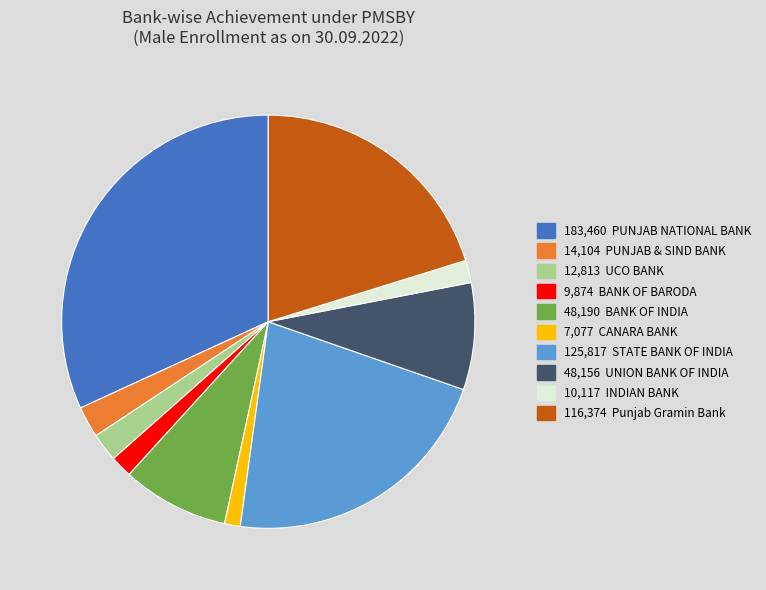

Is there any slice that represents more than half of the pie?

No